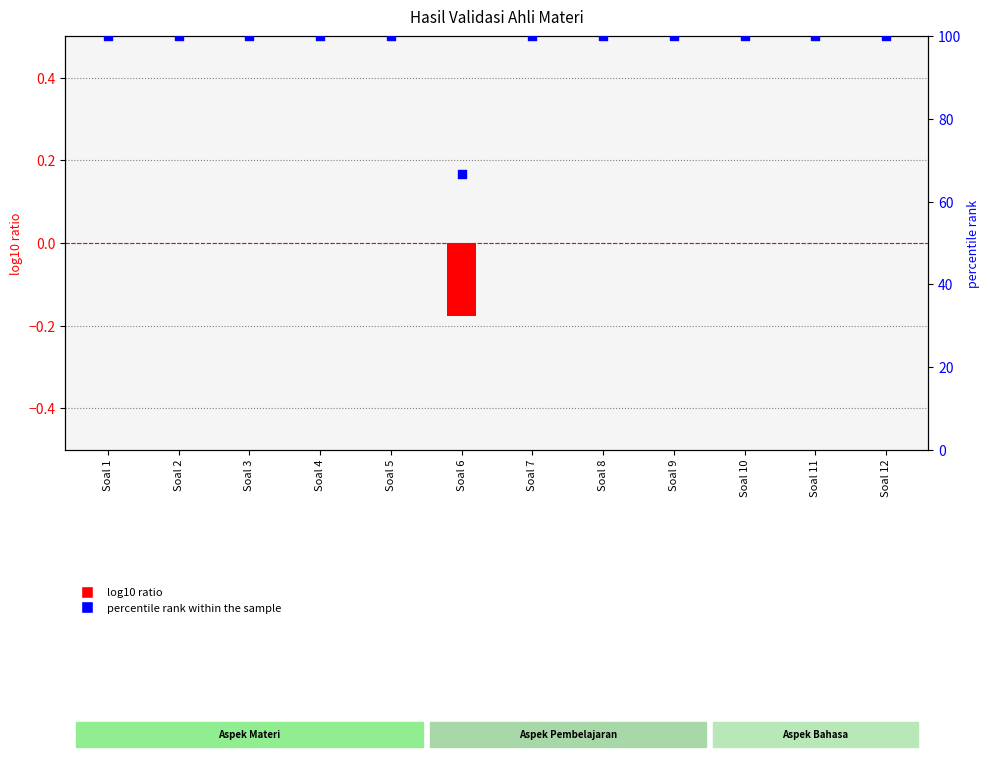

Is the value of percentile rank within the sample at Soal 5 greater than the value of log10 ratio at Soal 7?

Yes